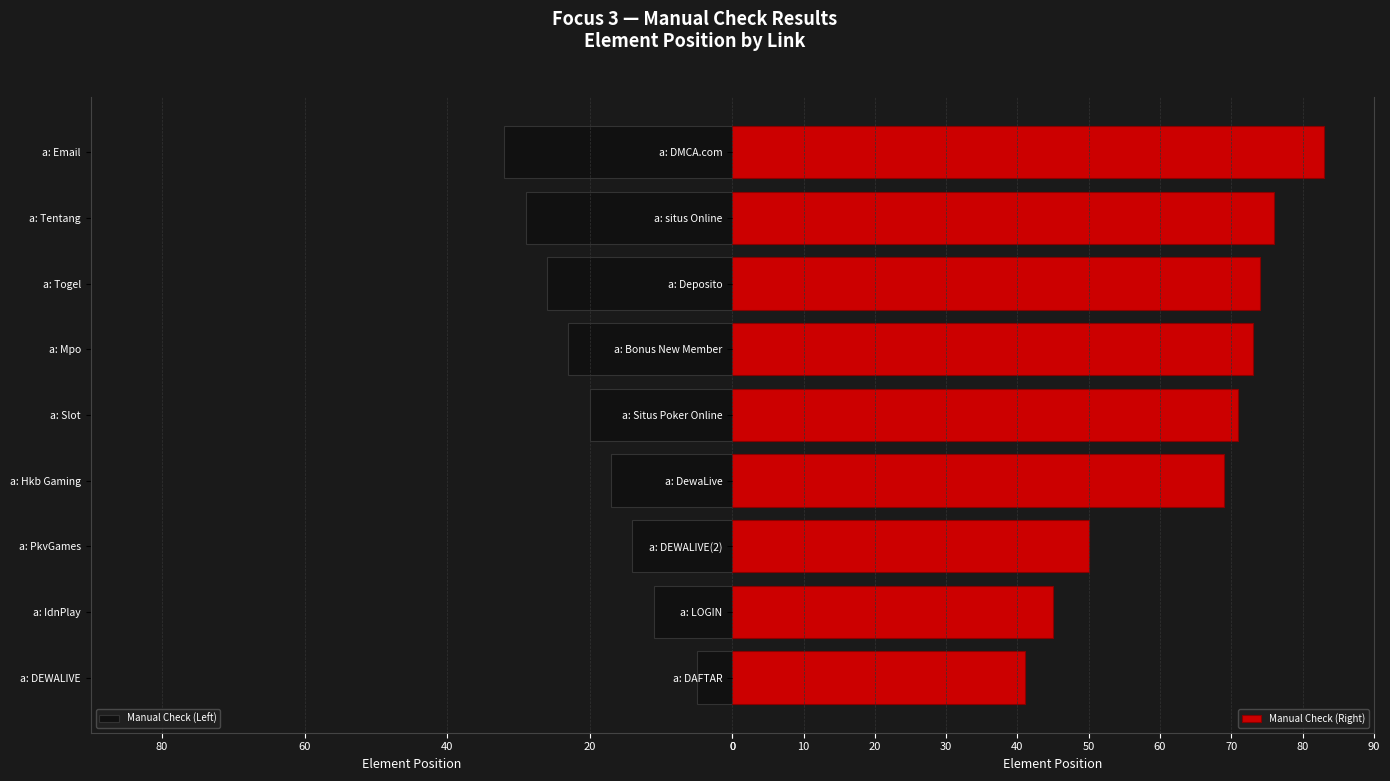

At which label does Manual Check (Right) reach its peak?

a: DMCA.com